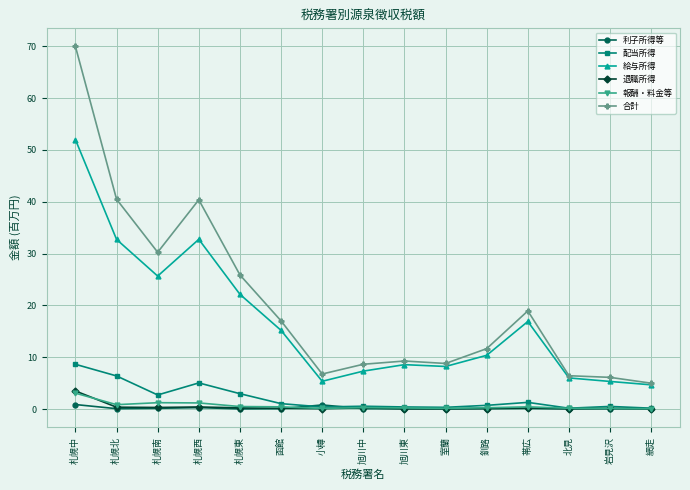

What are all the series names shown in the legend?

利子所得等, 配当所得, 給与所得, 退職所得, 報酬・料金等, 合計